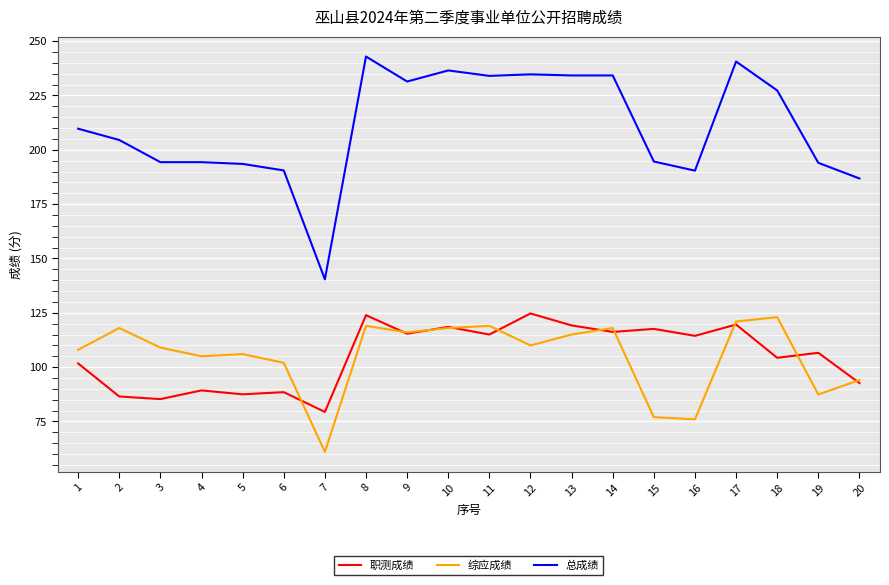

What is the spread (max minus min) of values at 16?

114.4